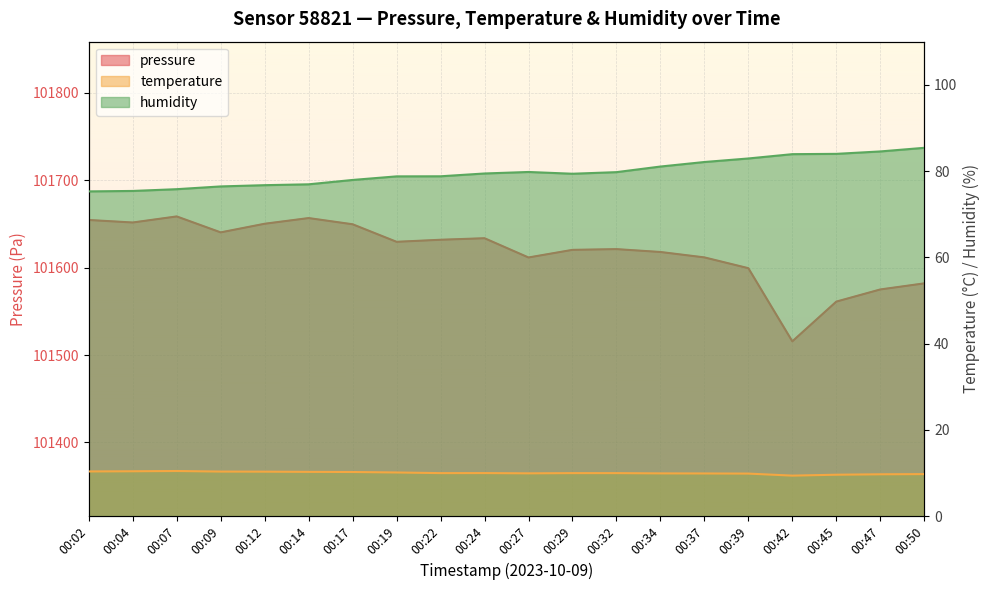

What is the total value across all series at 00:42?

101609.0